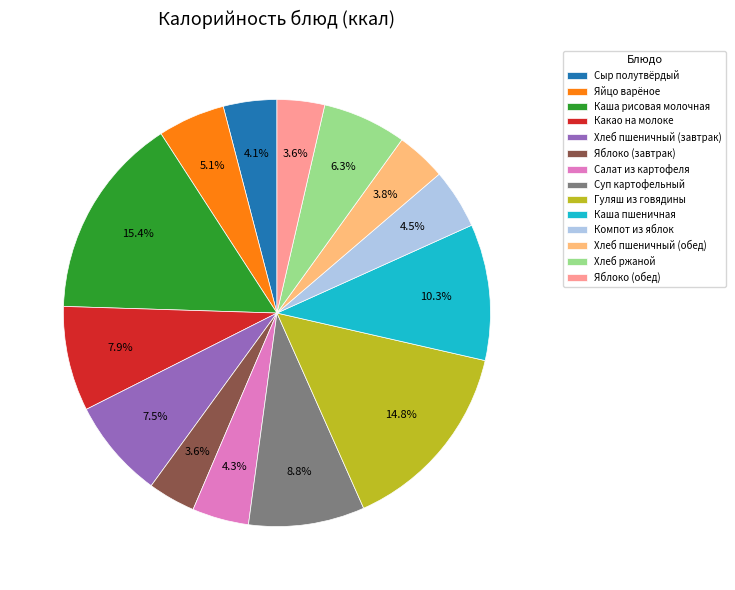

How much of the chart is everything except Яйцо варёное?

94.9%